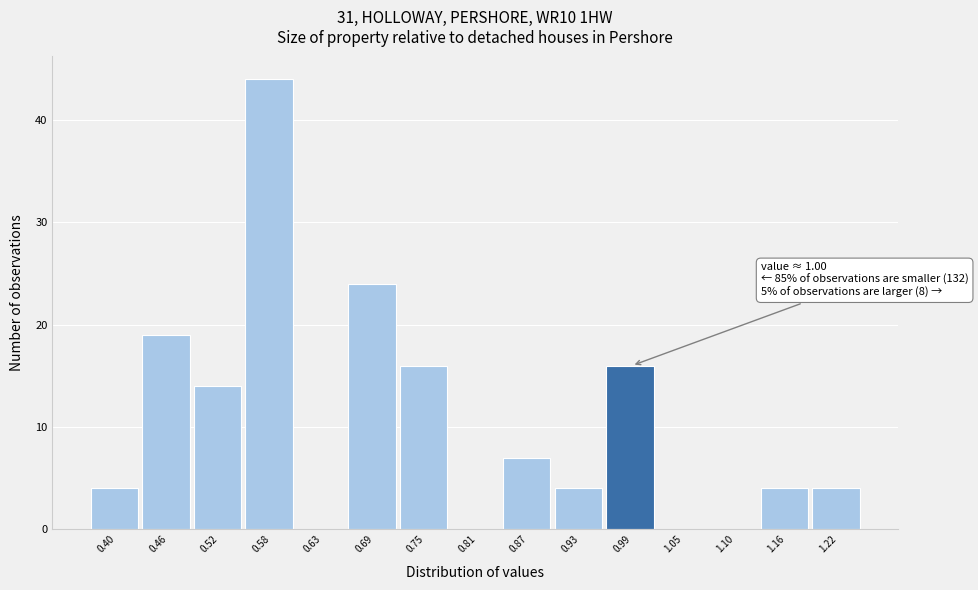

Reading right to left, extract all data points from this chart.

1.22=4	1.16=4	1.10=0	1.05=0	0.99=16	0.93=4	0.87=7	0.81=0	0.75=16	0.69=24	0.63=0	0.58=44	0.52=14	0.46=19	0.40=4